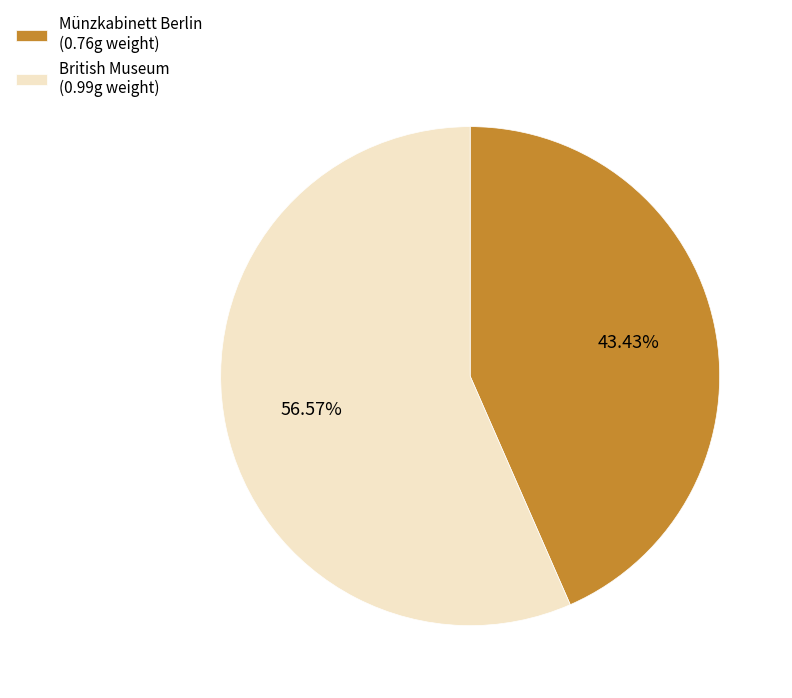

Which slice is the largest?

British Museum